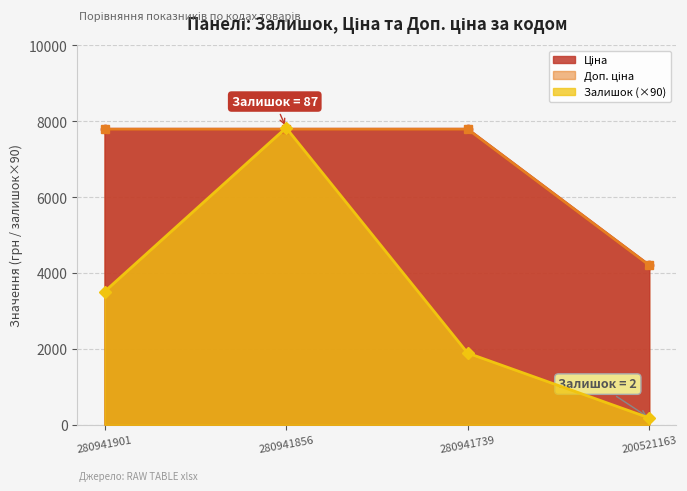

How many data points in Ціна are less than 7792?

1